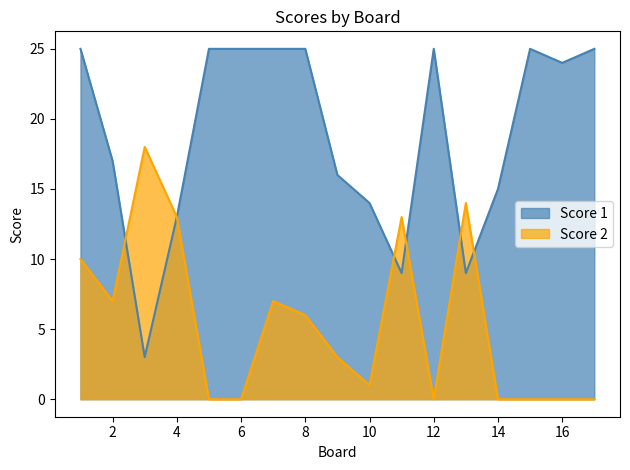

Reading right to left, what are all the values shown in this chart?

Score 1: 25	24	25	15	9	25	9	14	16	25	25	25	25	13	3	17	25
Score 2: 0	0	0	0	14	0	13	1	3	6	7	0	0	13	18	7	10